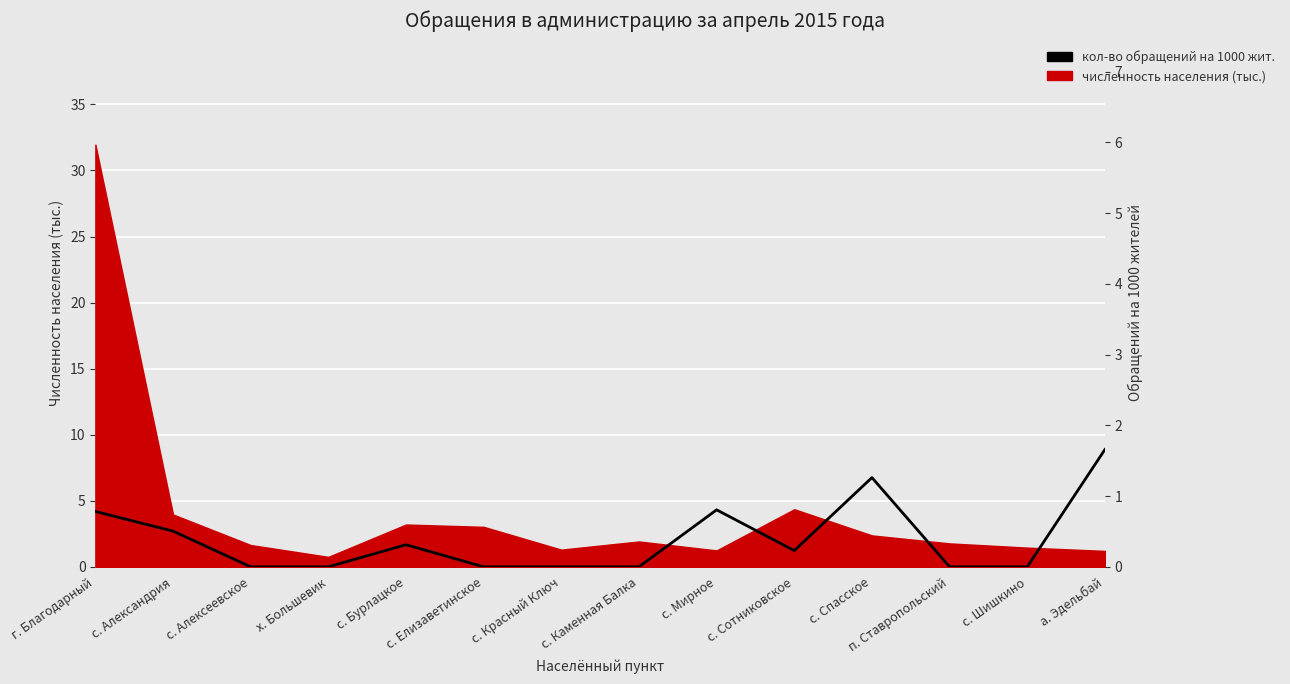

How many values are between 0 and 1?

12